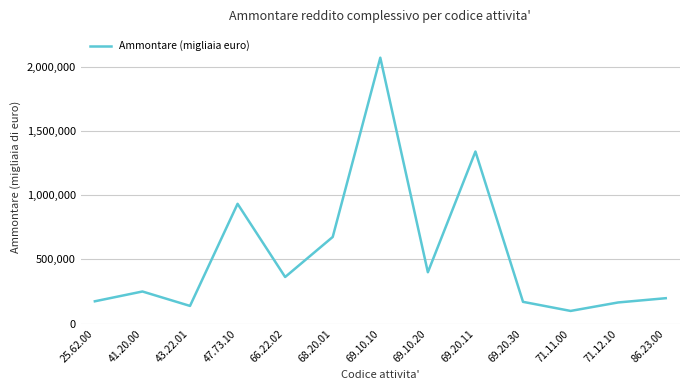

How many lines are shown in the chart?

1